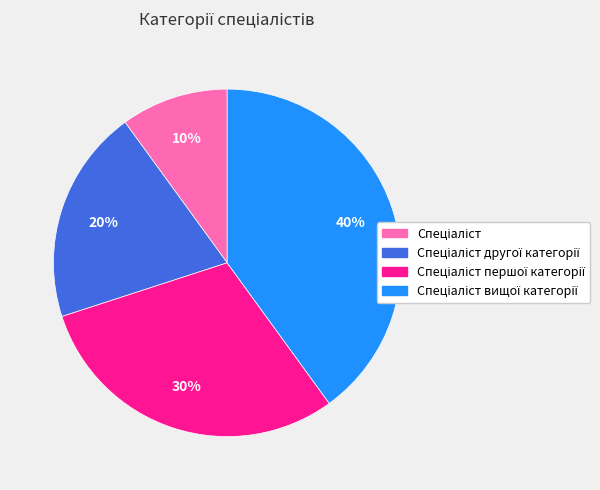

To the nearest percent, what is the difference between the largest and smallest slice percentages?

30%